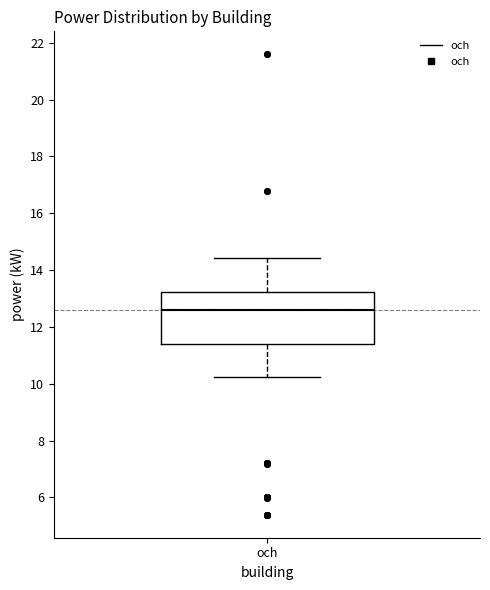

Where is the lower edge of the box for och on the y-axis? The values are not printed on the chart, so give them approximately, as read against the axis.

11.4